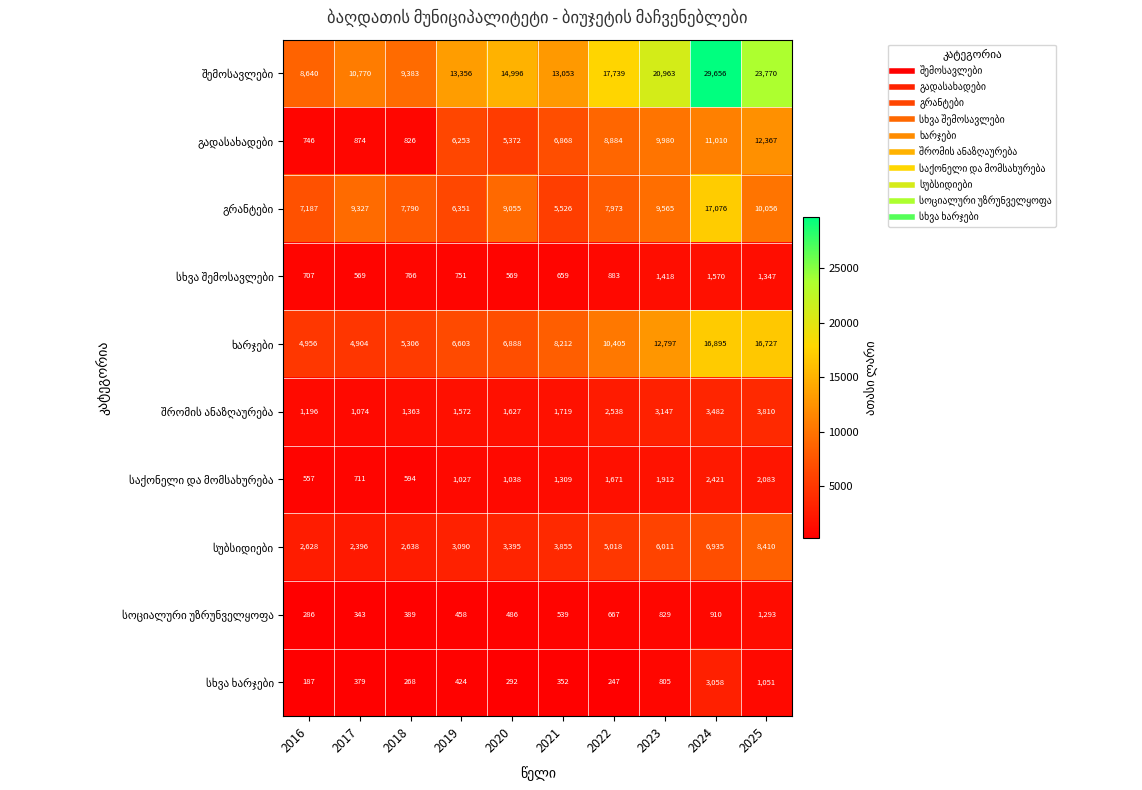

What is the minimum value shown in the chart?

187